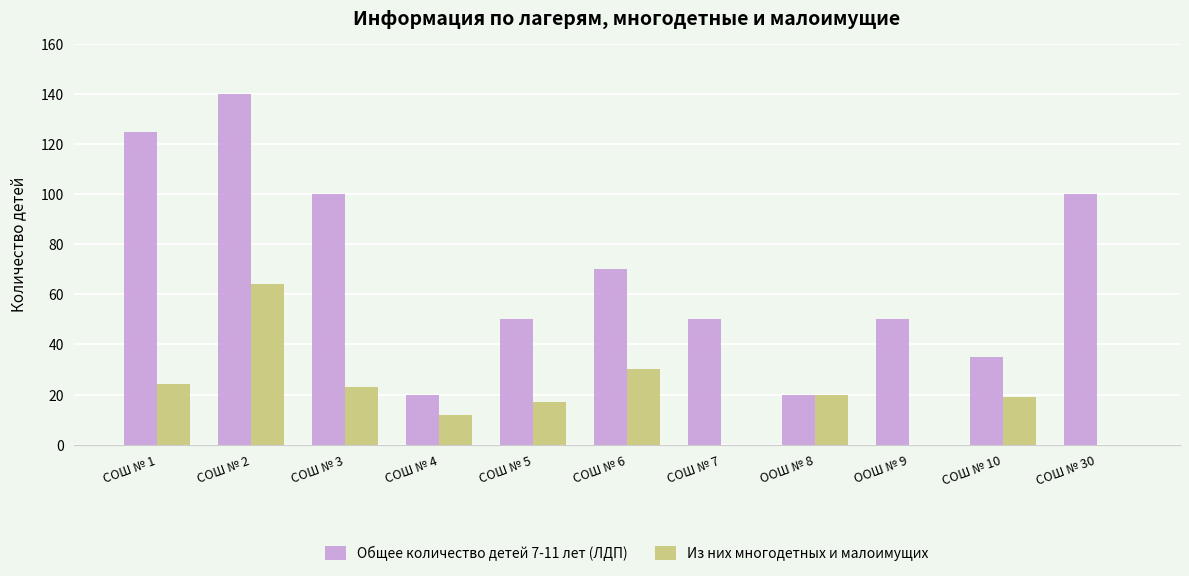

What is the total value across all series at ООШ № 9?

50